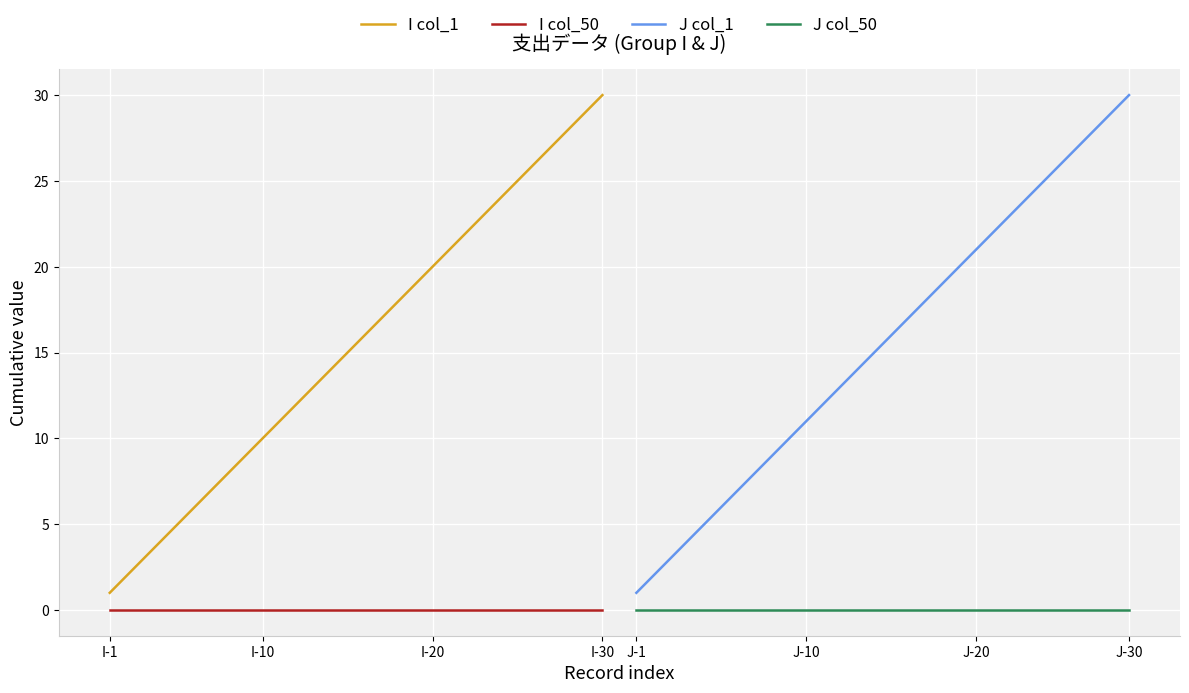

True or false: I col_1 and I col_50 cross at least once.

False